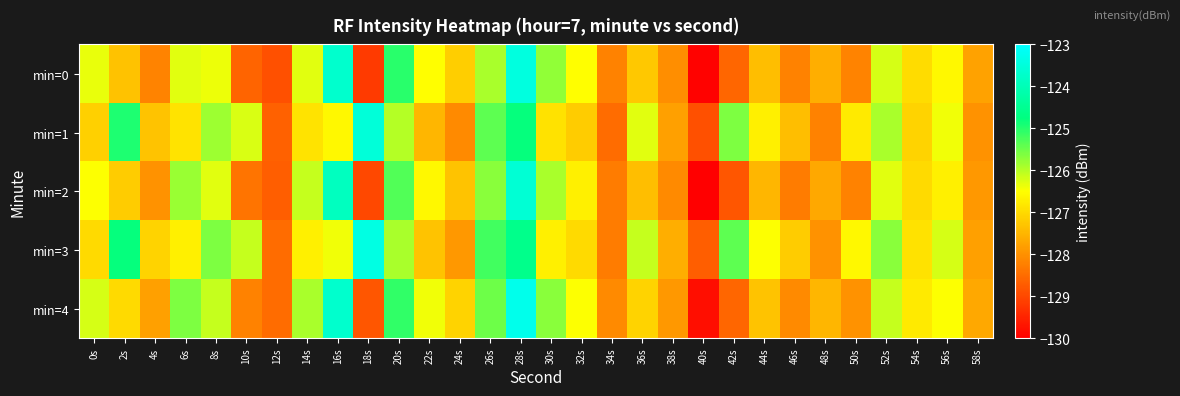

Reading left to right, extract all data points from this chart.

min=0: 0s=-126.3	2s=-127.3	4s=-128.2	6s=-126.3	8s=-126.4	10s=-128.6	12s=-128.9	14s=-126.3	16s=-123.7	18s=-129.2	20s=-125.0	22s=-126.5	24s=-127.2	26s=-125.9	28s=-123.5	30s=-125.8	32s=-126.5	34s=-128.2	36s=-127.3	38s=-128.0	40s=-130.0	42s=-128.6	44s=-127.4	46s=-128.2	48s=-127.6	50s=-128.2	52s=-126.2	54s=-127.0	56s=-126.6	58s=-127.8
min=1: 0s=-127.1	2s=-125.0	4s=-127.3	6s=-126.9	8s=-125.8	10s=-126.2	12s=-128.6	14s=-126.9	16s=-126.6	18s=-123.5	20s=-126.0	22s=-127.5	24s=-128.1	26s=-125.4	28s=-124.8	30s=-126.9	32s=-127.2	34s=-128.5	36s=-126.3	38s=-127.8	40s=-128.9	42s=-125.6	44s=-126.7	46s=-127.4	48s=-128.2	50s=-126.8	52s=-125.9	54s=-127.1	56s=-126.4	58s=-128.0
min=2: 0s=-126.5	2s=-127.2	4s=-128.0	6s=-125.8	8s=-126.3	10s=-128.4	12s=-128.7	14s=-126.1	16s=-123.9	18s=-129.0	20s=-125.3	22s=-126.6	24s=-127.3	26s=-125.7	28s=-123.6	30s=-125.9	32s=-126.7	34s=-128.3	36s=-127.4	38s=-128.1	40s=-130.0	42s=-128.8	44s=-127.5	46s=-128.3	48s=-127.7	50s=-128.2	52s=-126.3	54s=-127.0	56s=-126.7	58s=-127.9
min=3: 0s=-127.0	2s=-124.8	4s=-127.1	6s=-126.7	8s=-125.6	10s=-126.1	12s=-128.5	14s=-126.7	16s=-126.4	18s=-123.4	20s=-125.9	22s=-127.3	24s=-127.9	26s=-125.2	28s=-124.6	30s=-126.7	32s=-127.0	34s=-128.3	36s=-126.1	38s=-127.6	40s=-128.7	42s=-125.4	44s=-126.5	46s=-127.2	48s=-128.0	50s=-126.6	52s=-125.7	54s=-126.9	56s=-126.2	58s=-127.8
min=4: 0s=-126.2	2s=-127.0	4s=-127.8	6s=-125.6	8s=-126.1	10s=-128.2	12s=-128.5	14s=-125.9	16s=-123.7	18s=-128.8	20s=-125.1	22s=-126.4	24s=-127.1	26s=-125.5	28s=-123.3	30s=-125.7	32s=-126.5	34s=-128.1	36s=-127.1	38s=-127.9	40s=-129.8	42s=-128.6	44s=-127.3	46s=-128.1	48s=-127.5	50s=-128.0	52s=-126.1	54s=-126.8	56s=-126.5	58s=-127.7